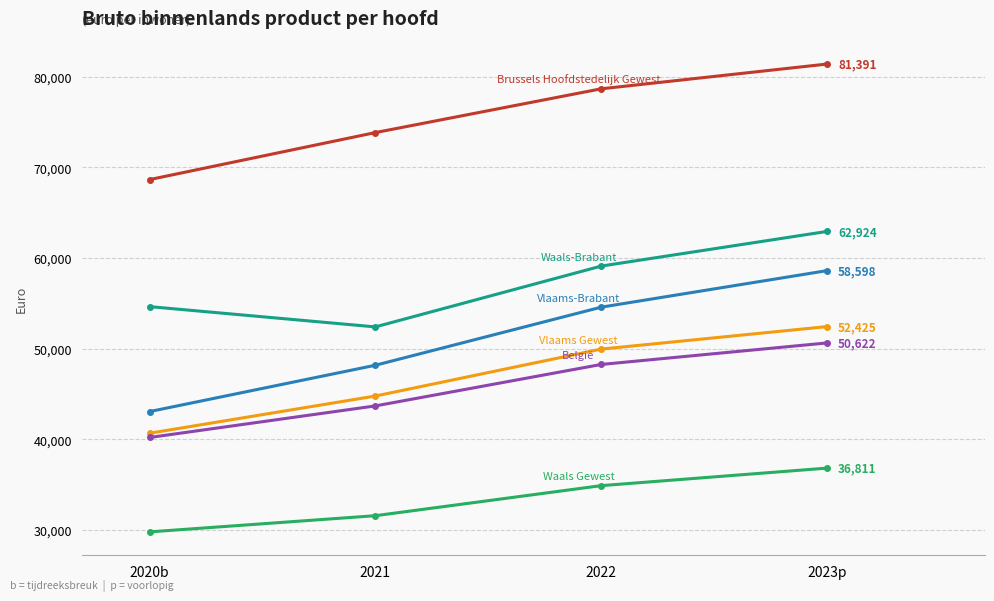

Is this an area chart (filled region under the line)?

No